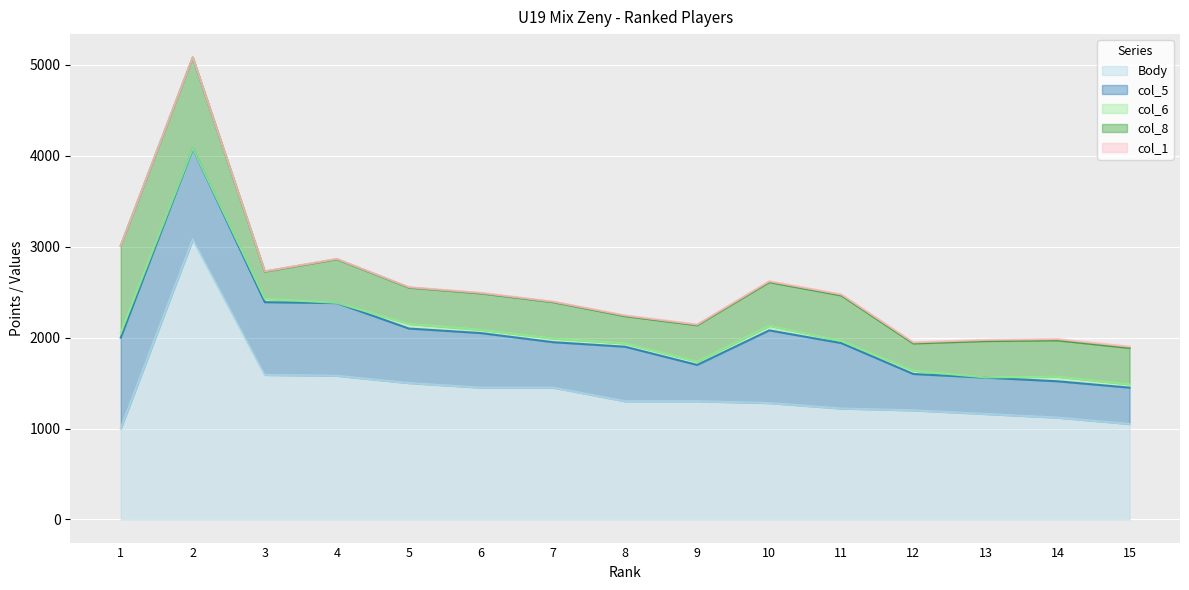

What is the difference between the col_1 values at 12 and 1?

11